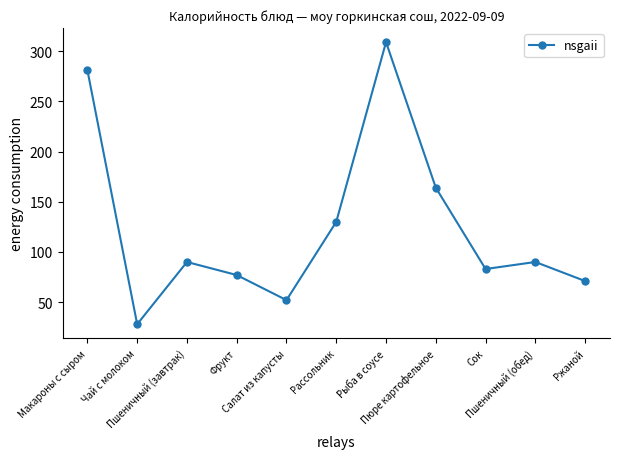

How many interior local valleys (lower than both neighbors) does the data have?

3